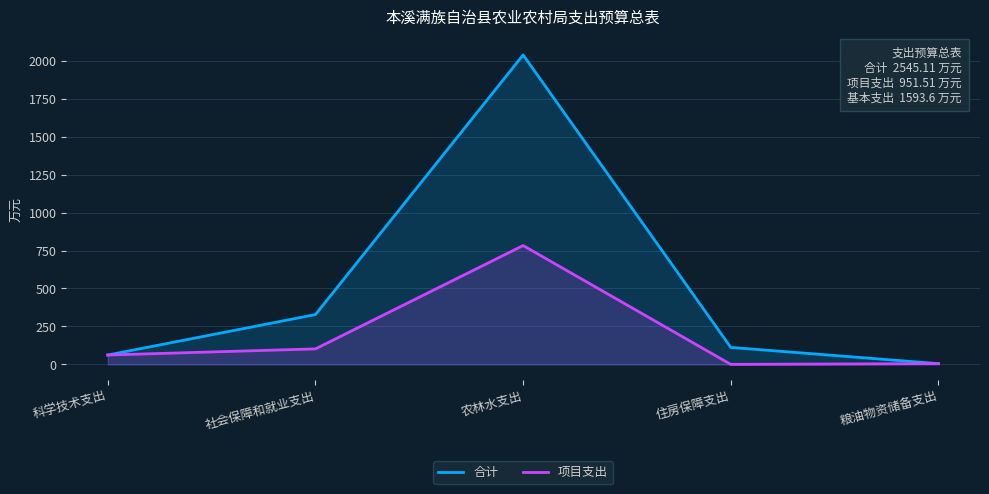

What is the difference between the maximum and minimum values in the 合计 series?

2033.3